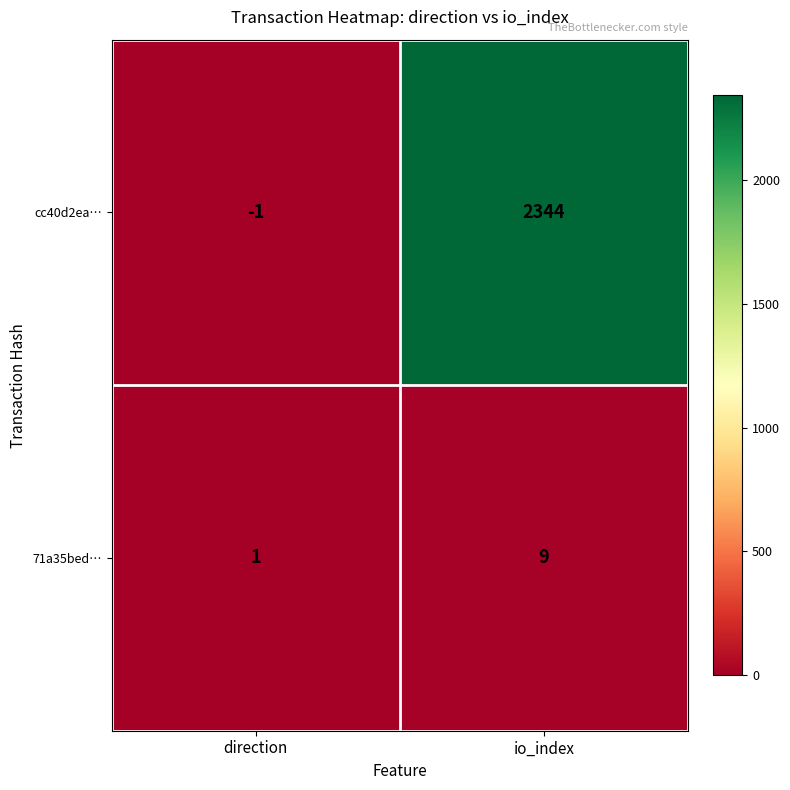

Rank the series at io_index from highest to lowest value.

cc40d2ea…, 71a35bed…